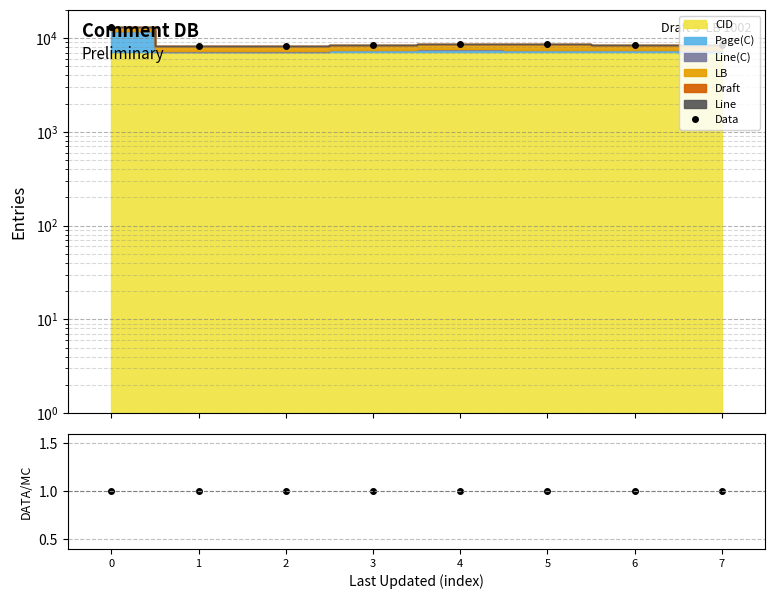

Which series has the largest range (max minus min)?

Data